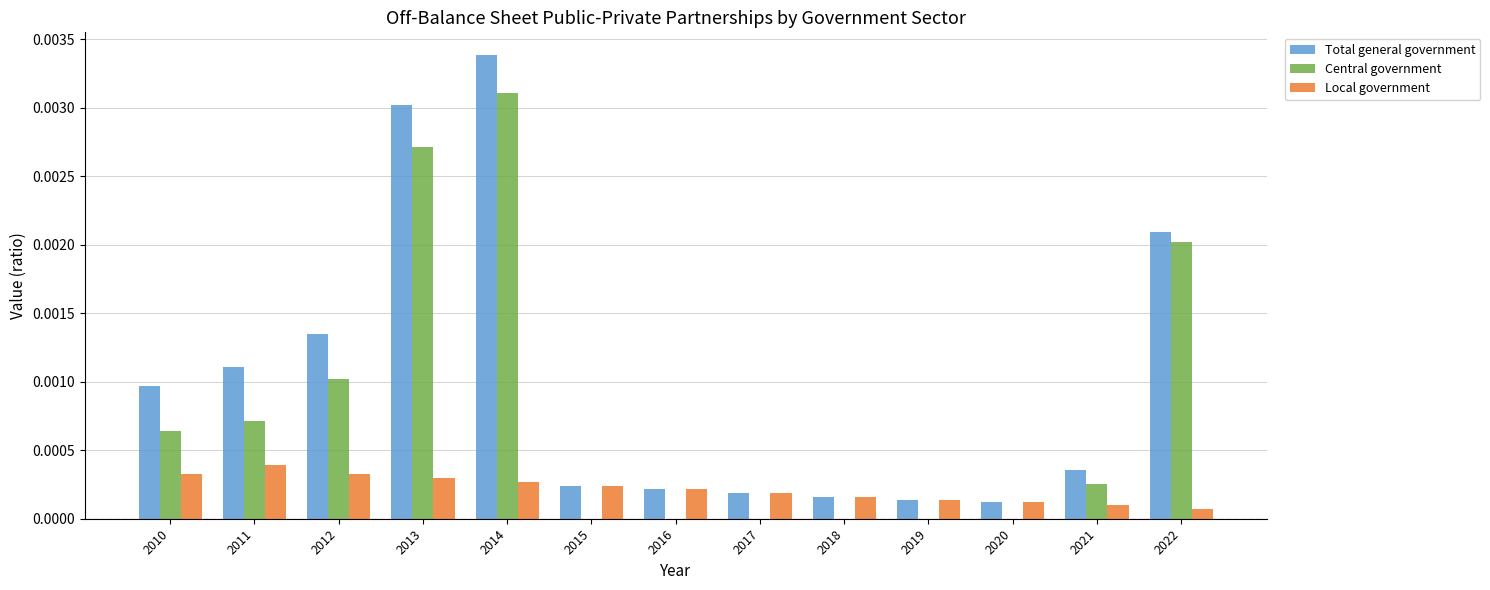

Is the value of Local government at 2022 greater than the value of Total general government at 2010?

No